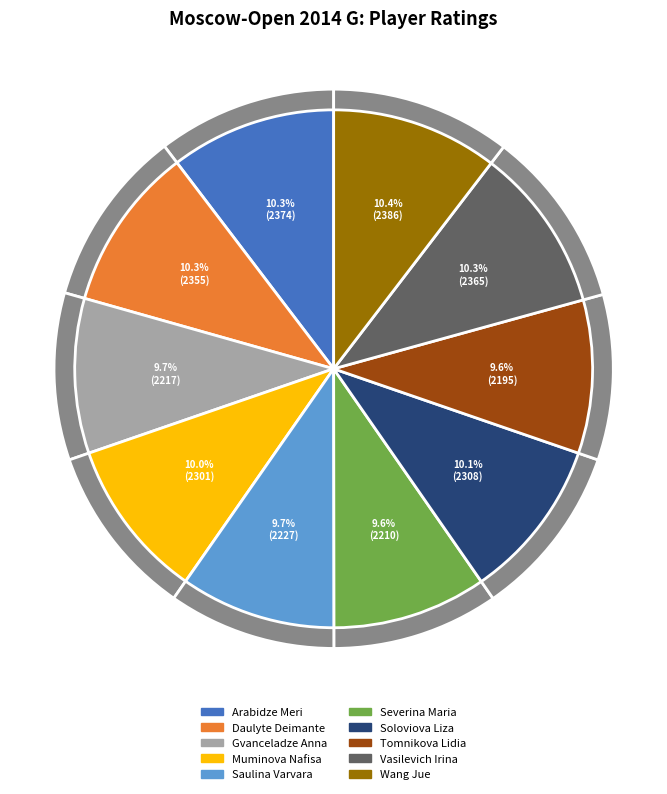

To the nearest percent, what percentage of the pie is Severina Maria?

10%